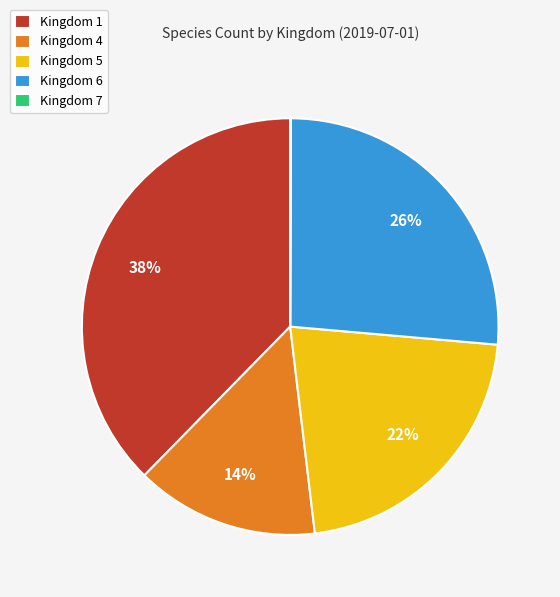

What percentage is the Kingdom 6 slice, to the nearest percent?

26%